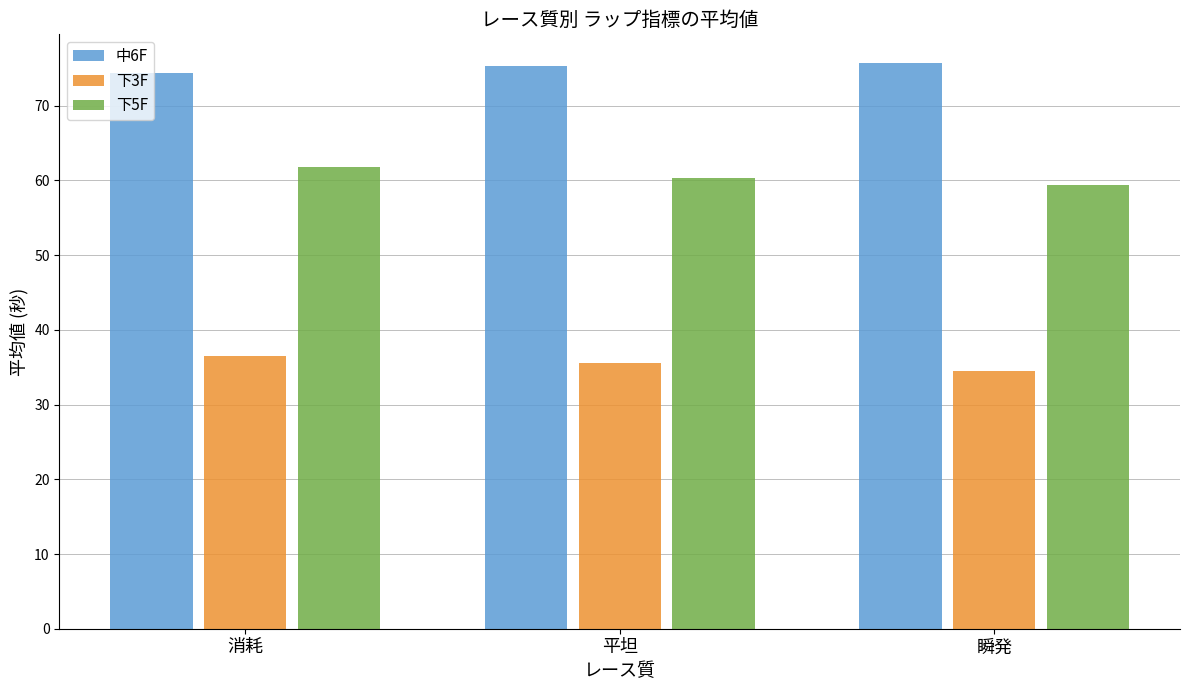

How many values in the 中6F series are below 75?

1